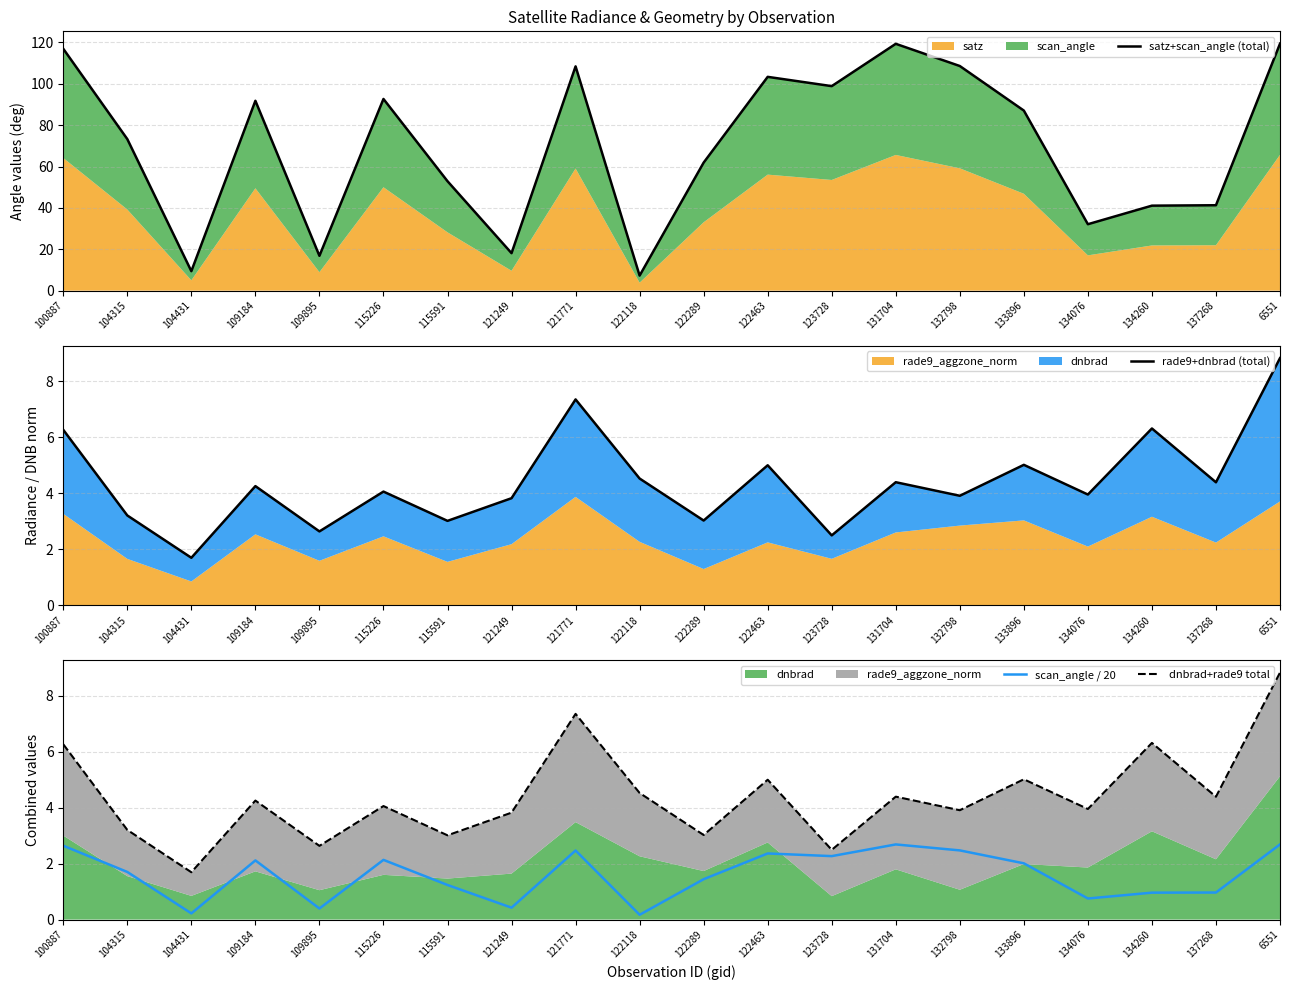

What is the spread (max minus min) of values at 121249?

17.7